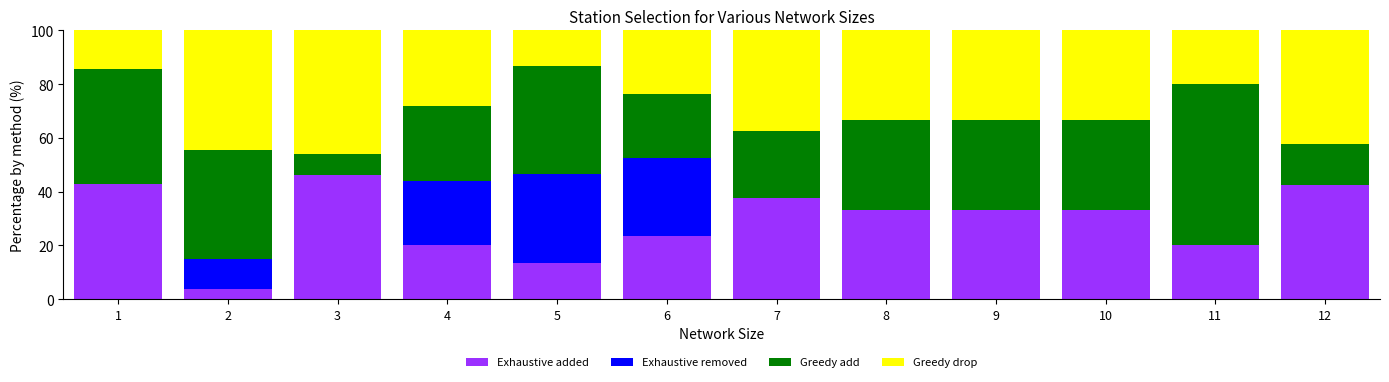

What is the sum of the Exhaustive added values at 10 and 5?

46.7